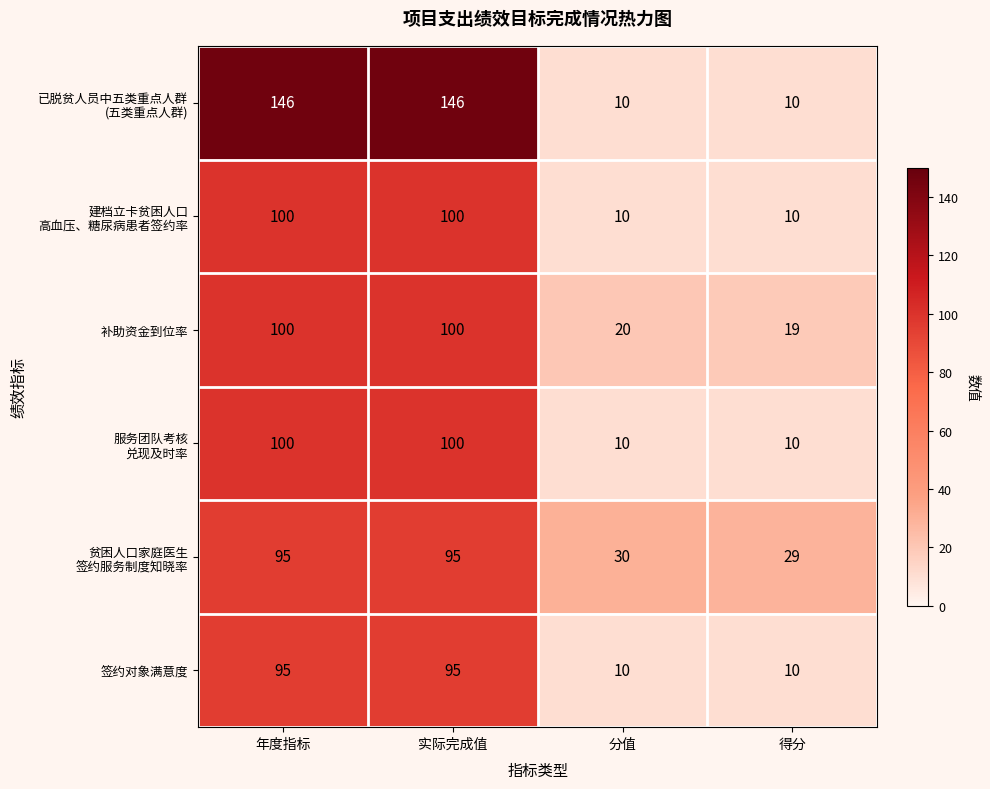

What is the maximum value shown in the chart?

146